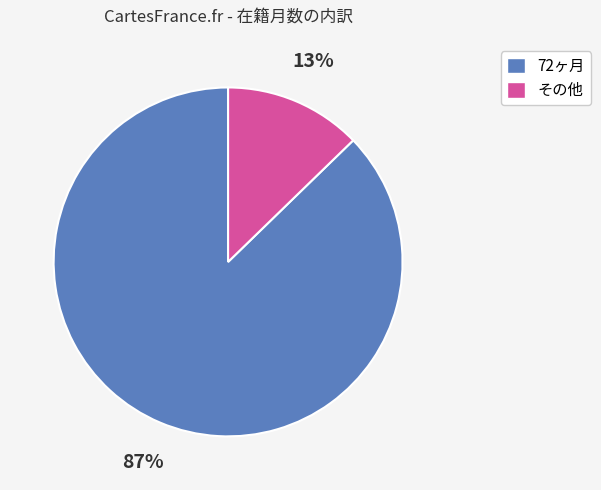

Count the number of slices in the pie.

2